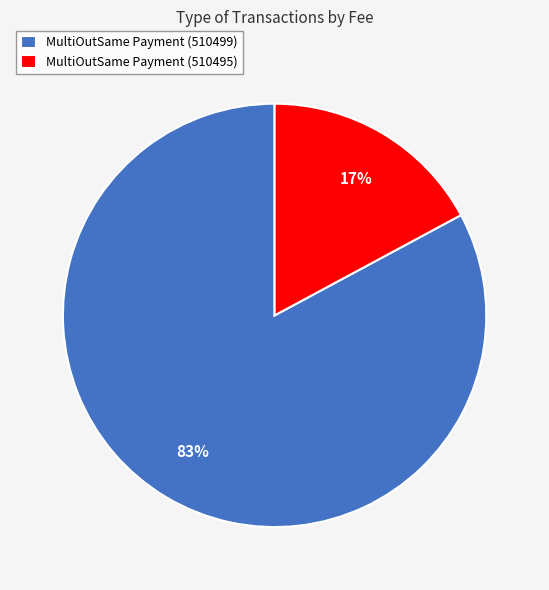

Which slice represents more than half of the pie?

MultiOutSame Payment (510499)